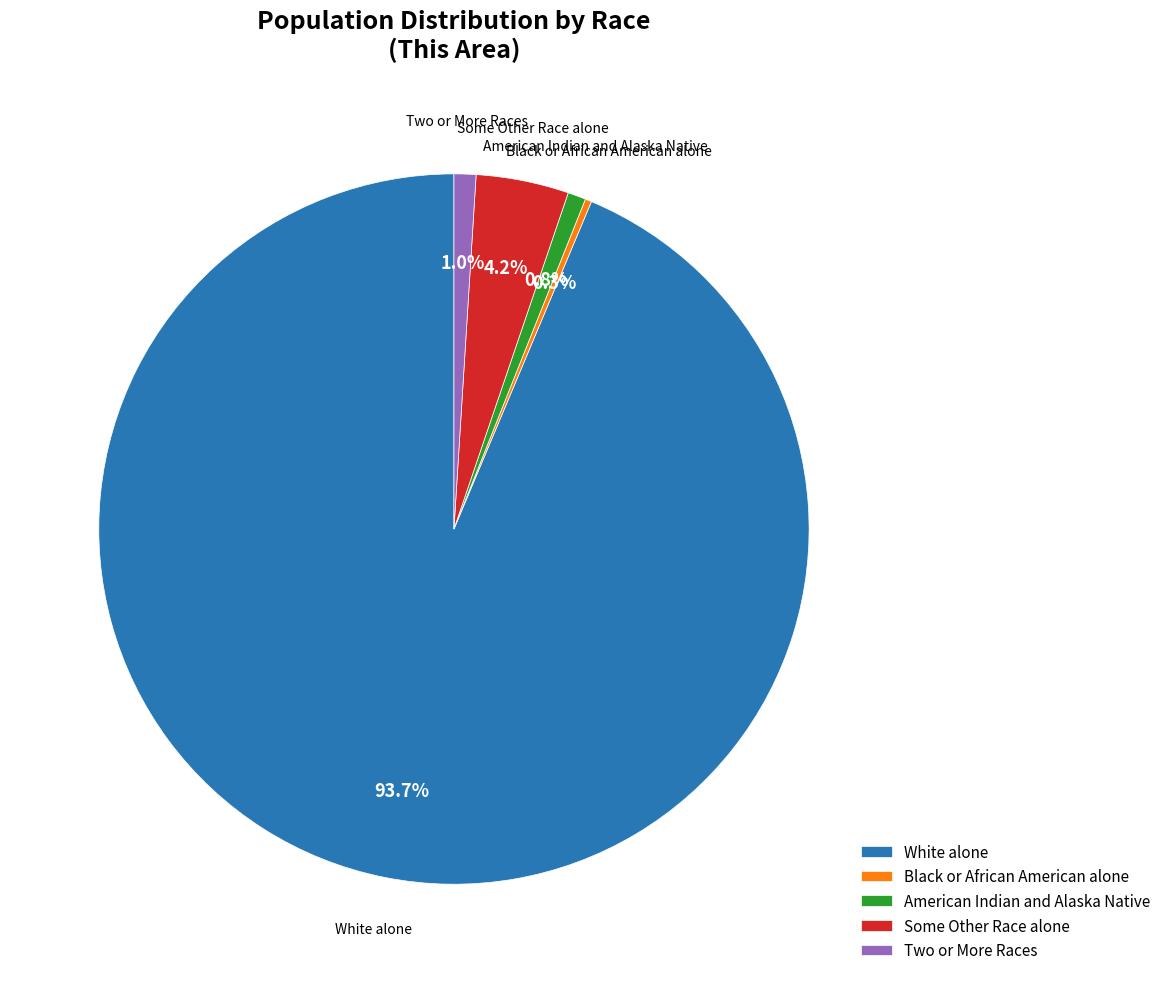

Which slice is the smallest?

Black or African American alone